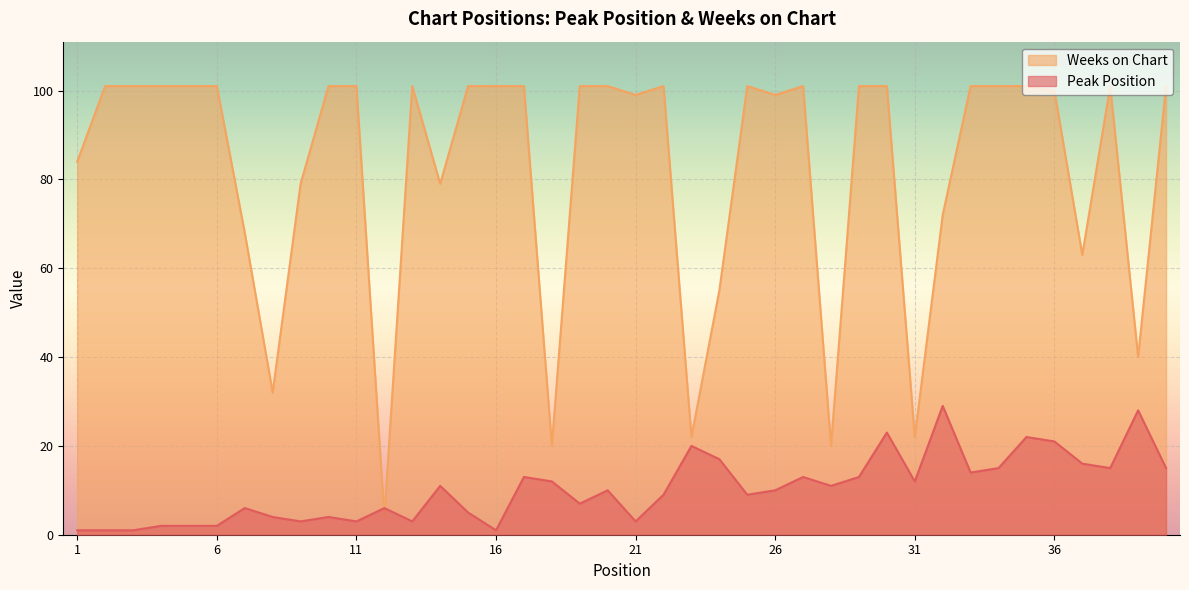

Count the number of categories in the chart.

40